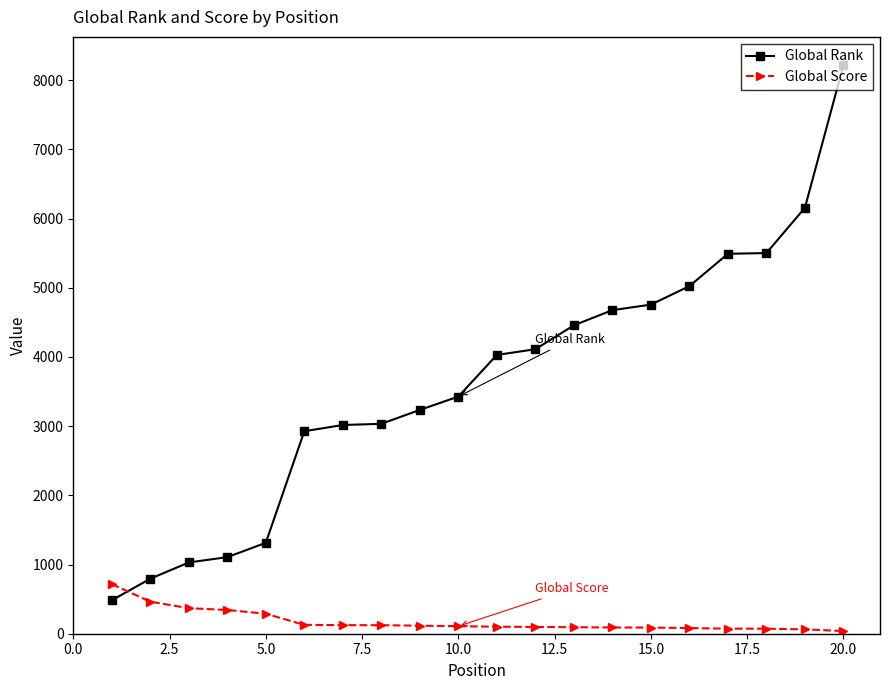

How many lines are shown in the chart?

2